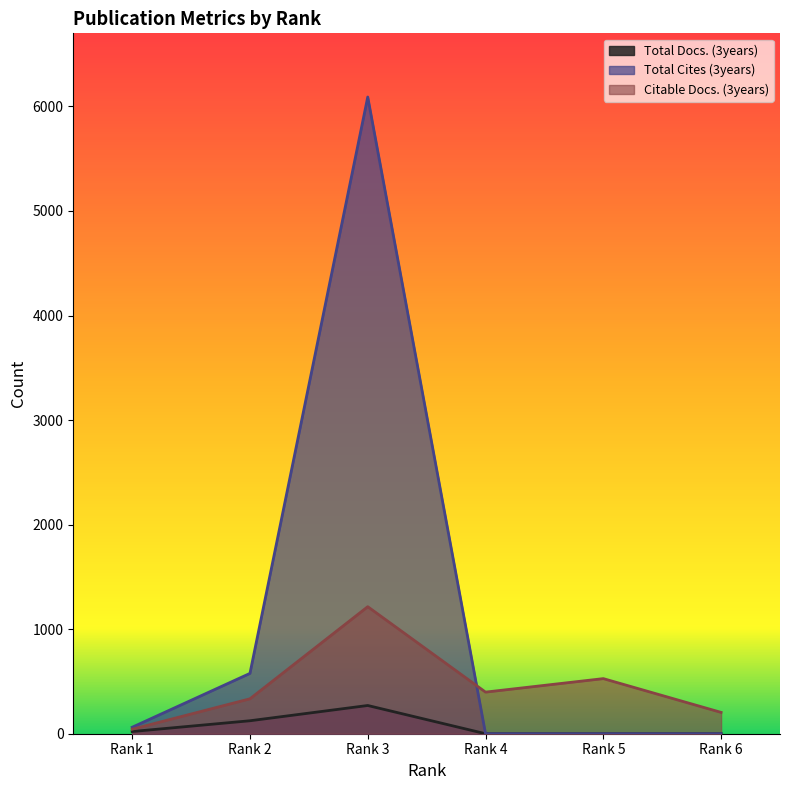

True or false: Citable Docs. (3years) has more than 2 interior local peaks.

False